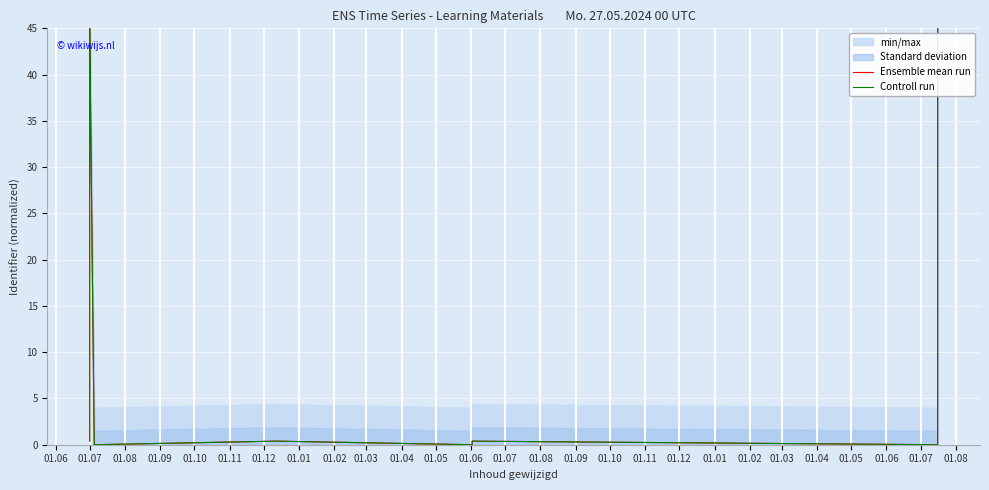

List the series in order of their peak value, highest first.

Ensemble mean run, Controll run